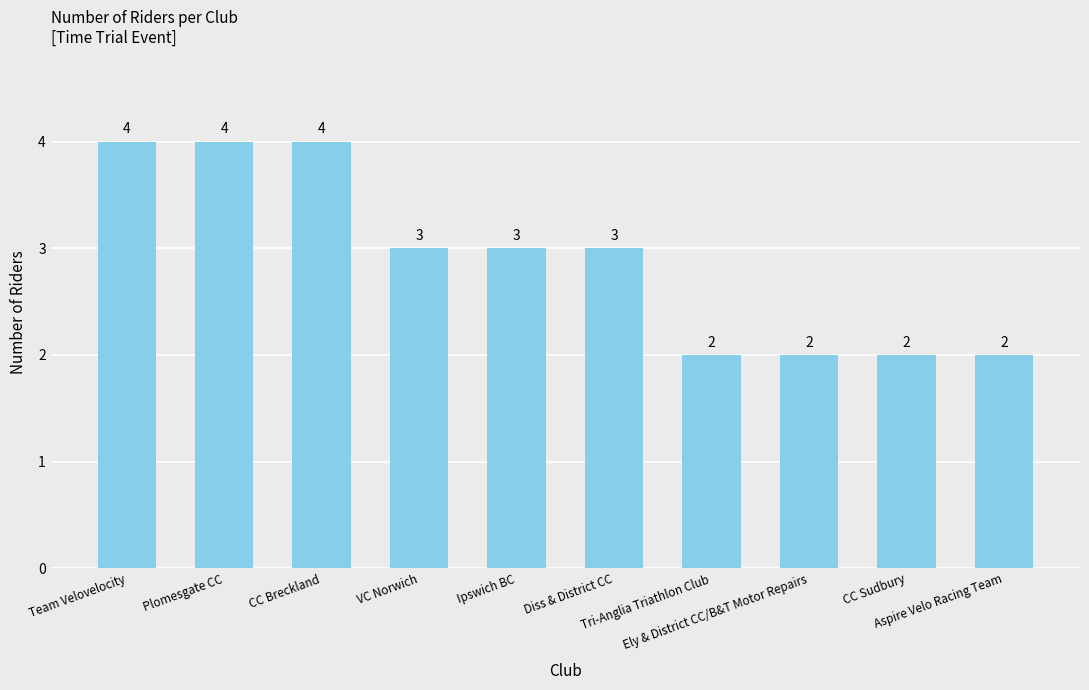

What is the difference between the values at VC Norwich and CC Breckland?

1